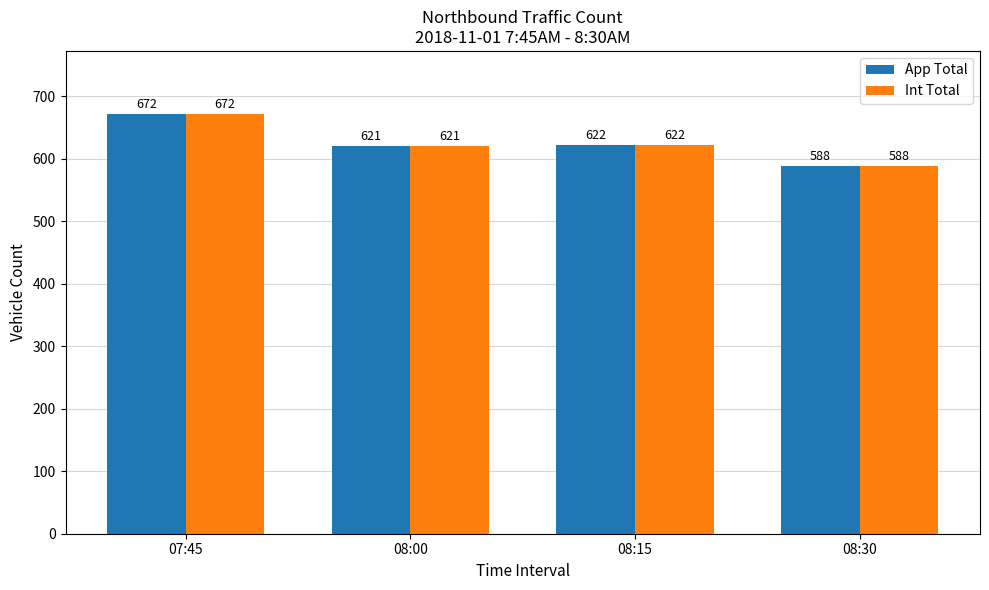

How many groups of bars are there?

4